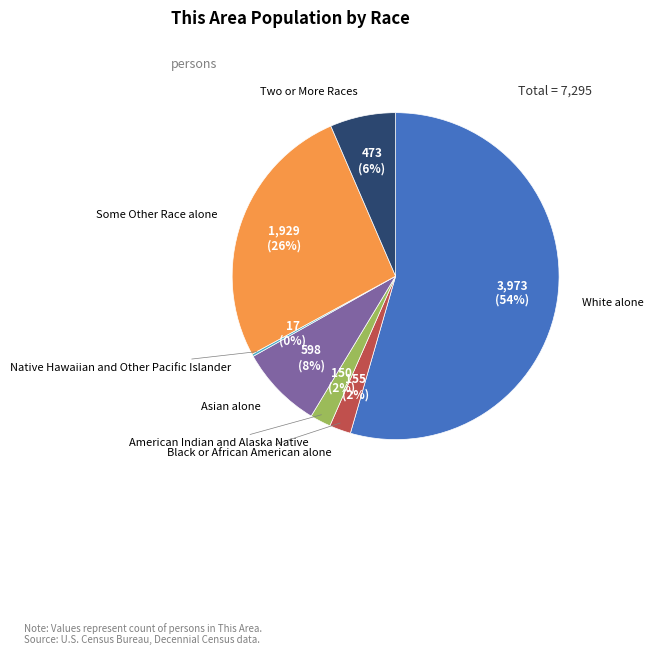

Combined, do White alone and American Indian and Alaska Native account for over 50%?

Yes